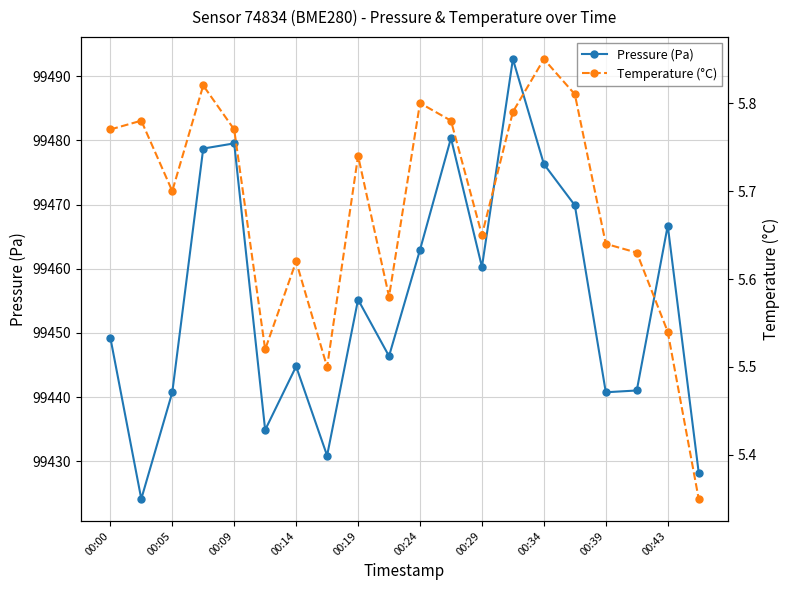

What is the total value across all series at 15?

99475.7